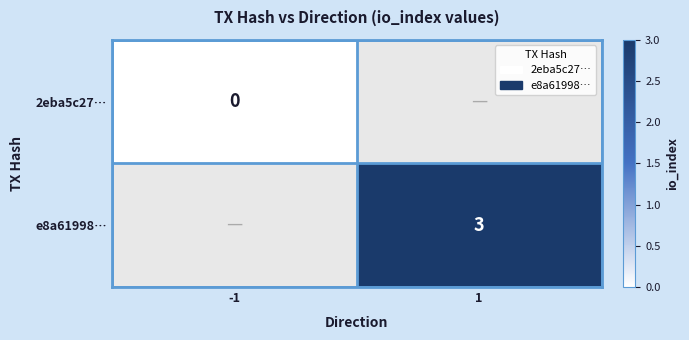

True or false: e8a61998… has a value of 1 at 1.

False